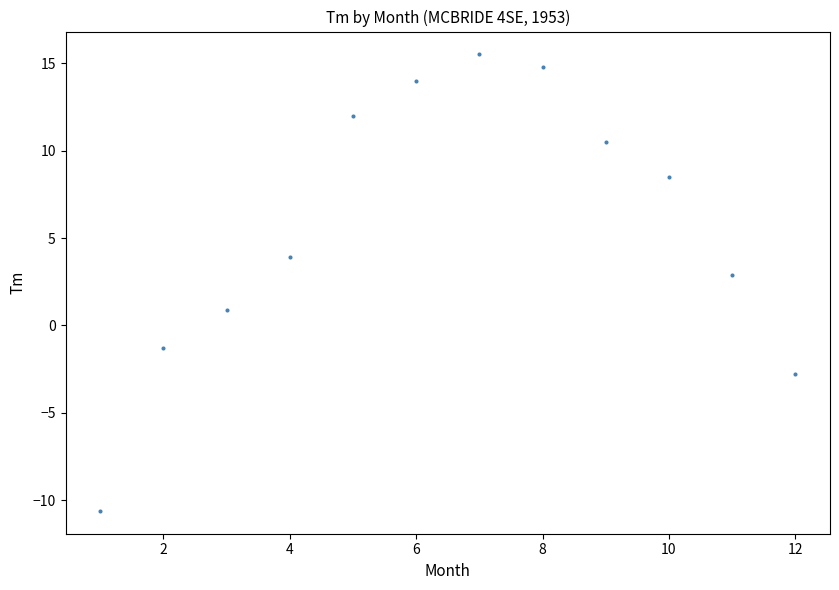

What is the range of X values (max minus min)?

11.0